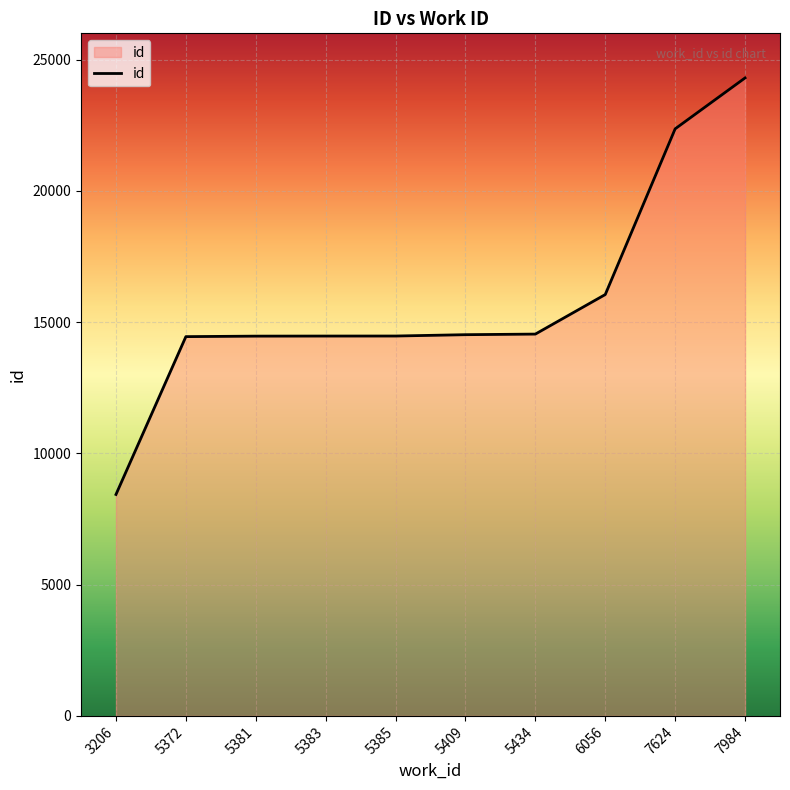

True or false: the data shows 16050 at 6056.

True